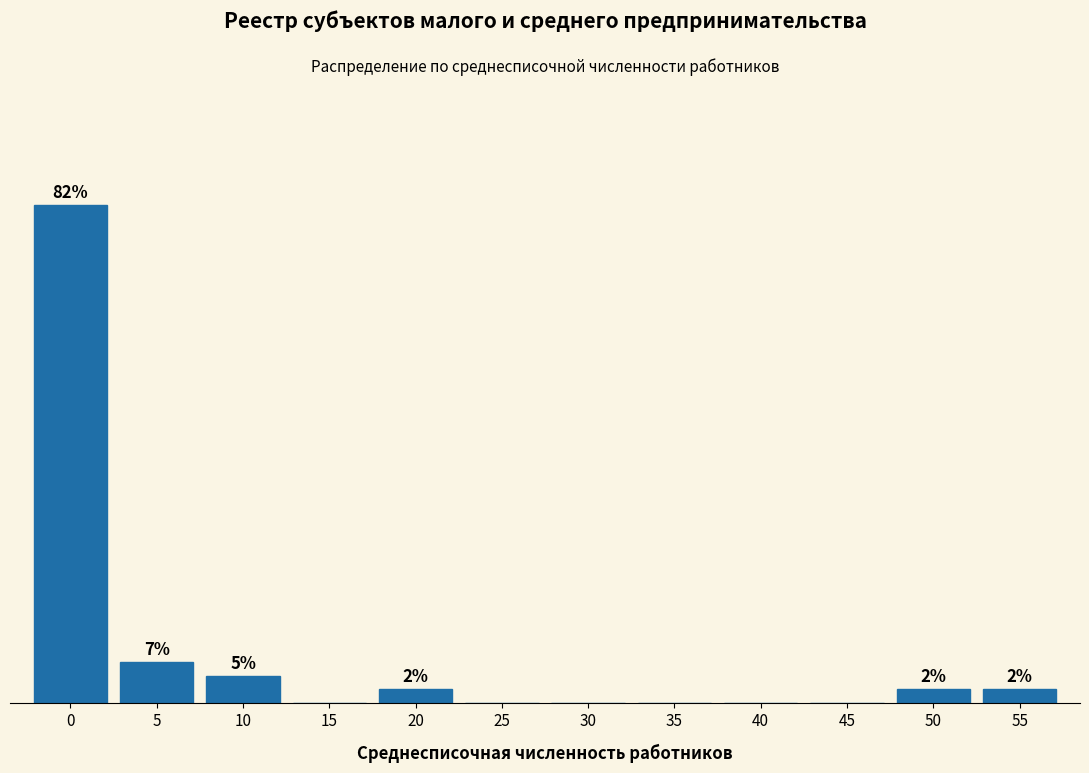

Are the bars horizontal?

No